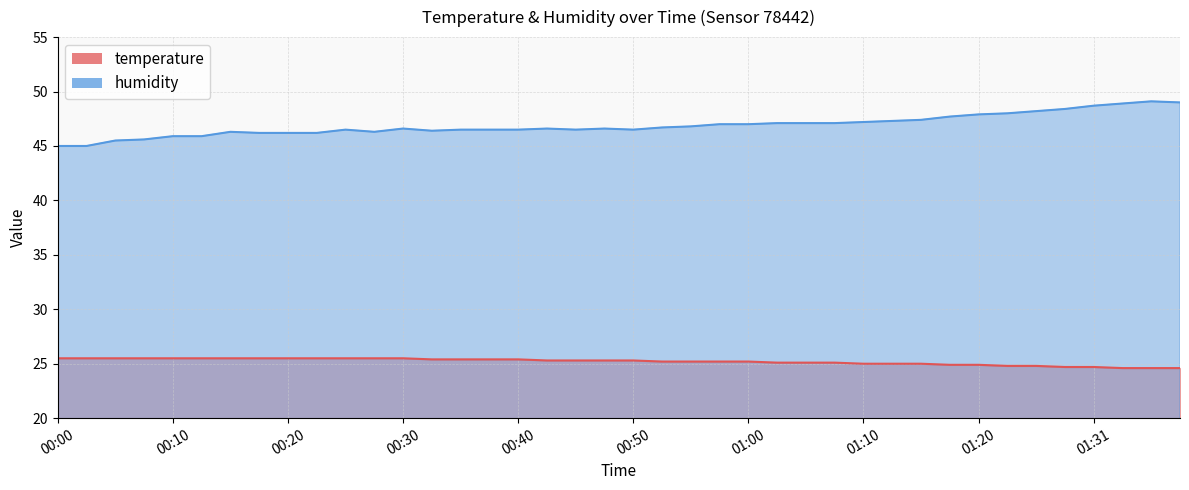

At which category is the sum across all series the highest?

01:36